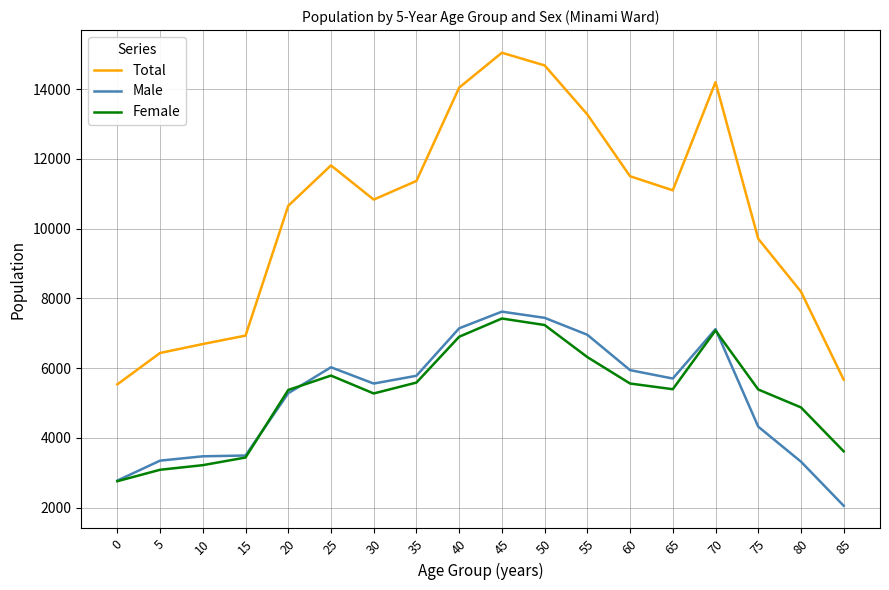

The Male series shows 5281 at 20. True or false?

True